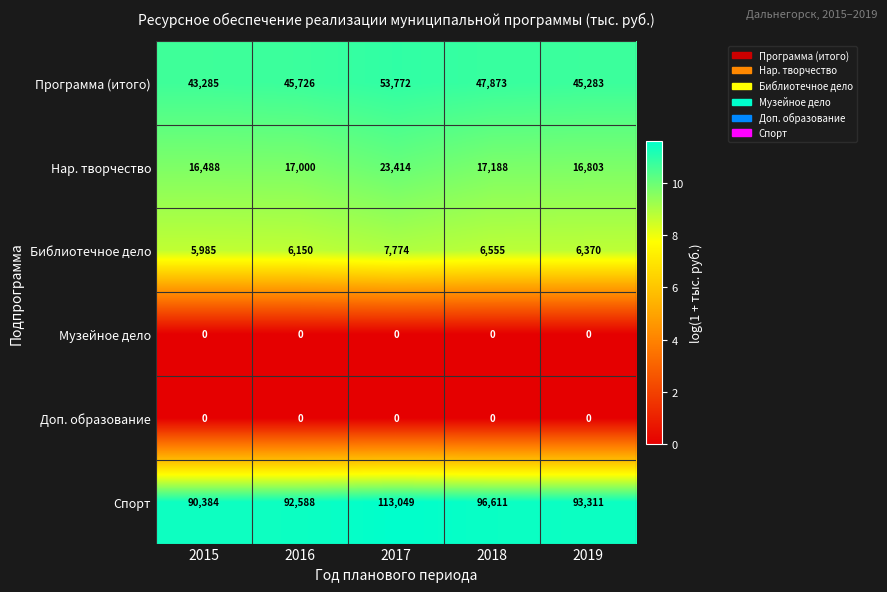

Reading left to right, list all the values displayed in this chart.

Программа (итого): 2015=43285	2016=45726	2017=53772	2018=47873	2019=45283
Нар. творчество: 2015=16488	2016=17000	2017=23414	2018=17188	2019=16803
Библиотечное дело: 2015=5985	2016=6150	2017=7774	2018=6555	2019=6370
Музейное дело: 2015=0	2016=0	2017=0	2018=0	2019=0
Доп. образование: 2015=0	2016=0	2017=0	2018=0	2019=0
Спорт: 2015=90384	2016=92588	2017=113049	2018=96611	2019=93311